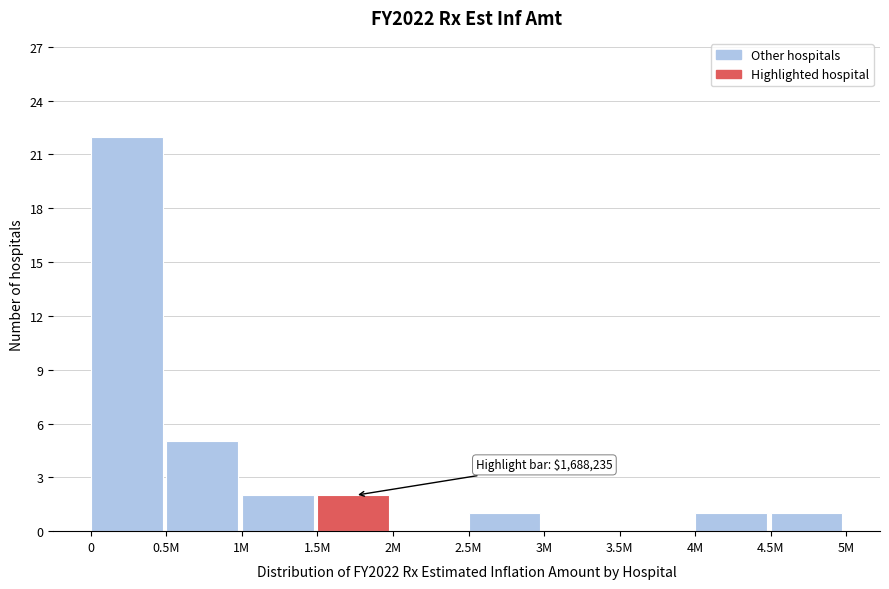

Reading left to right, extract all data points from this chart.

0=22	0.5M=5	1M=2	1.5M=2	2M=0	2.5M=1	3M=0	3.5M=0	4M=1	4.5M=1